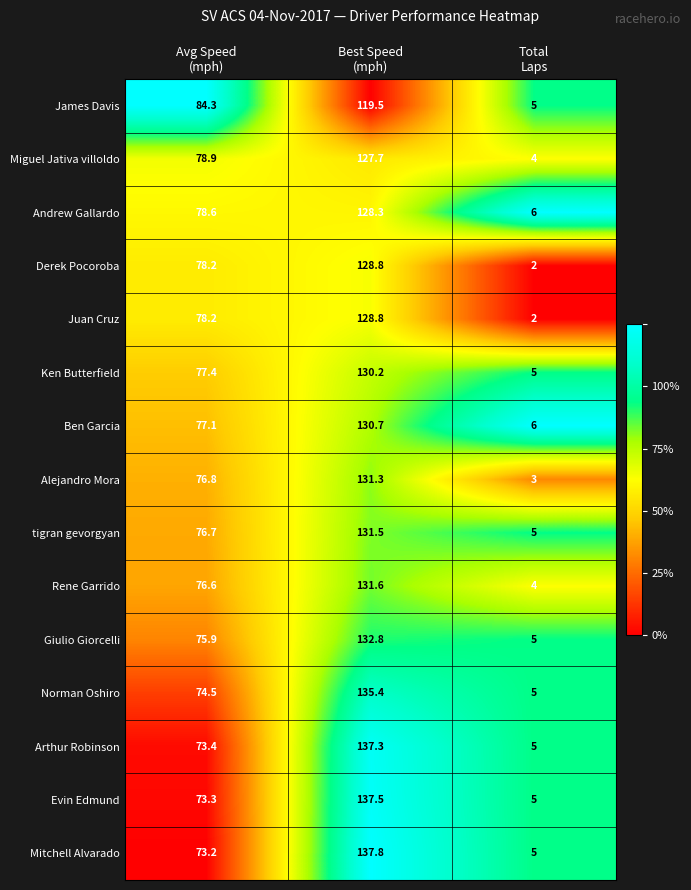

Which series has the largest total across all categories?

Mitchell Alvarado